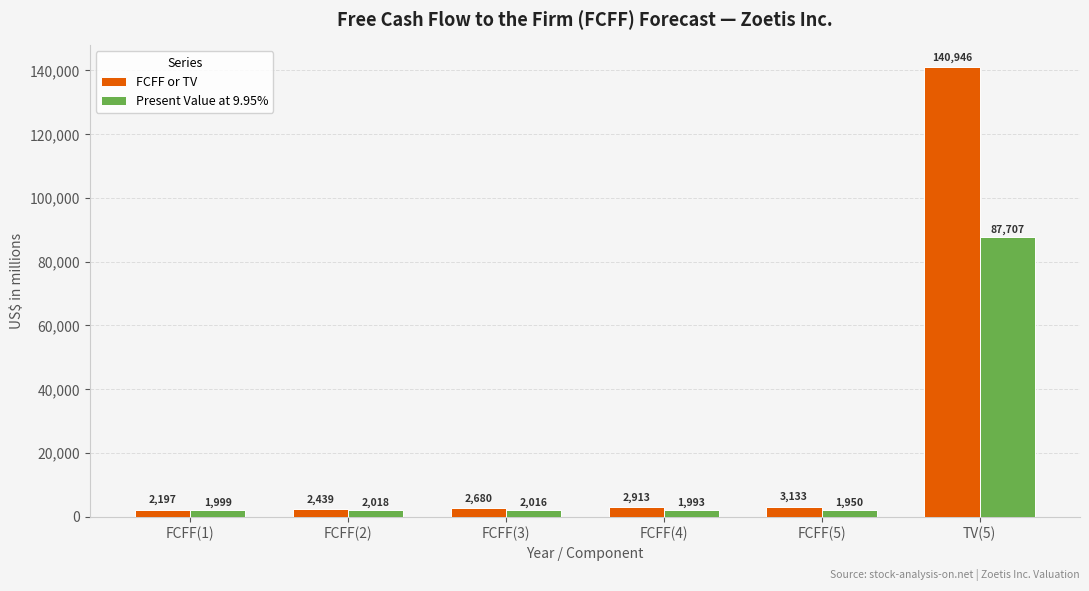

Are the bars grouped side by side (vs. stacked)?

Yes